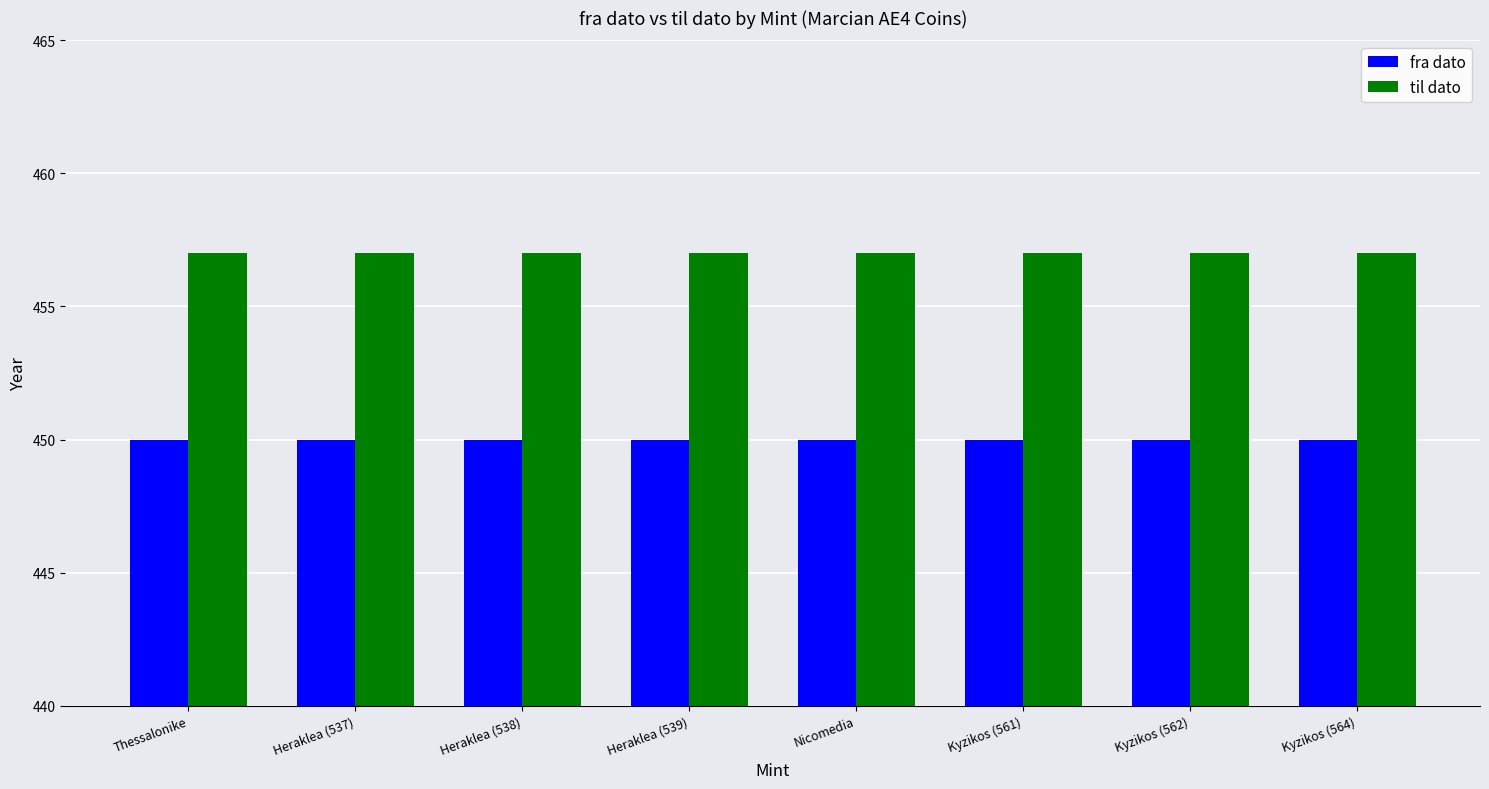

What is the value of the til dato bar at the 2nd from the left?

457